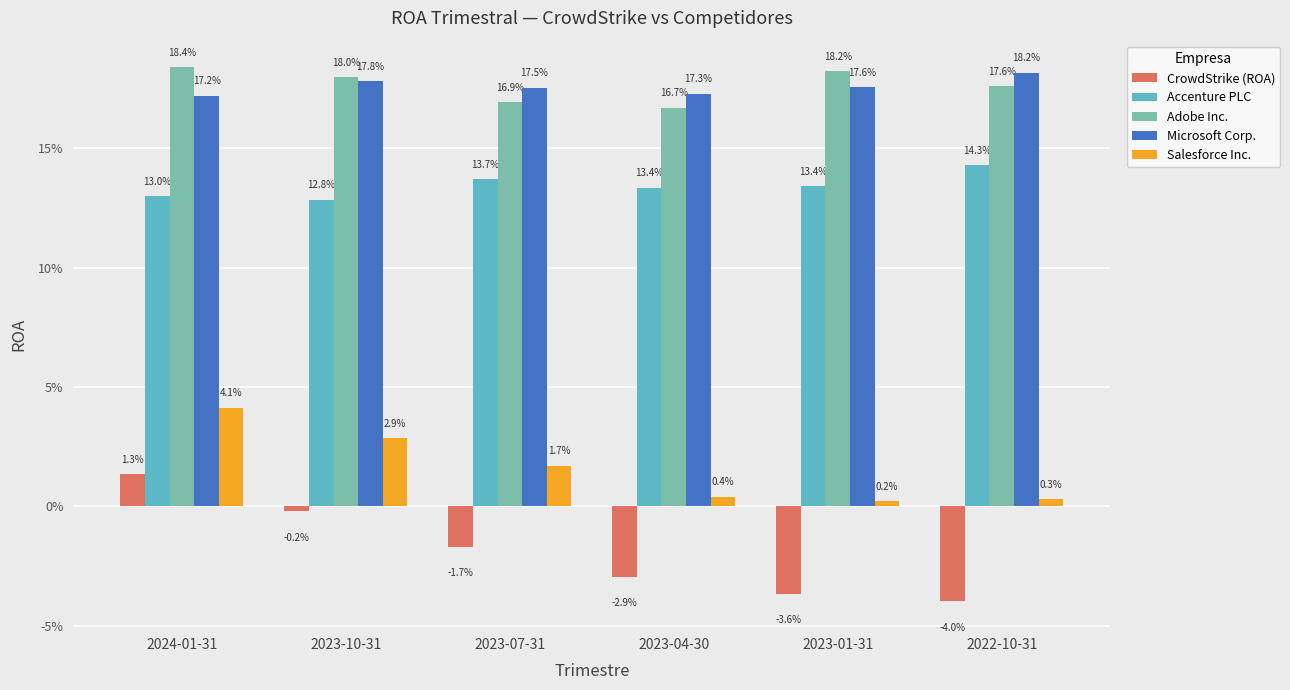

Are the bars horizontal?

No